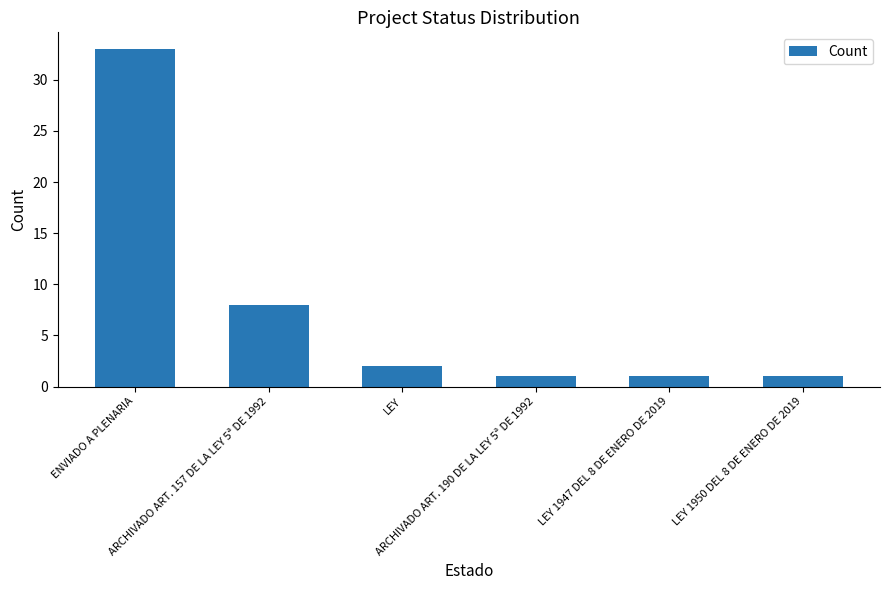

True or false: the data shows 2 at LEY.

True